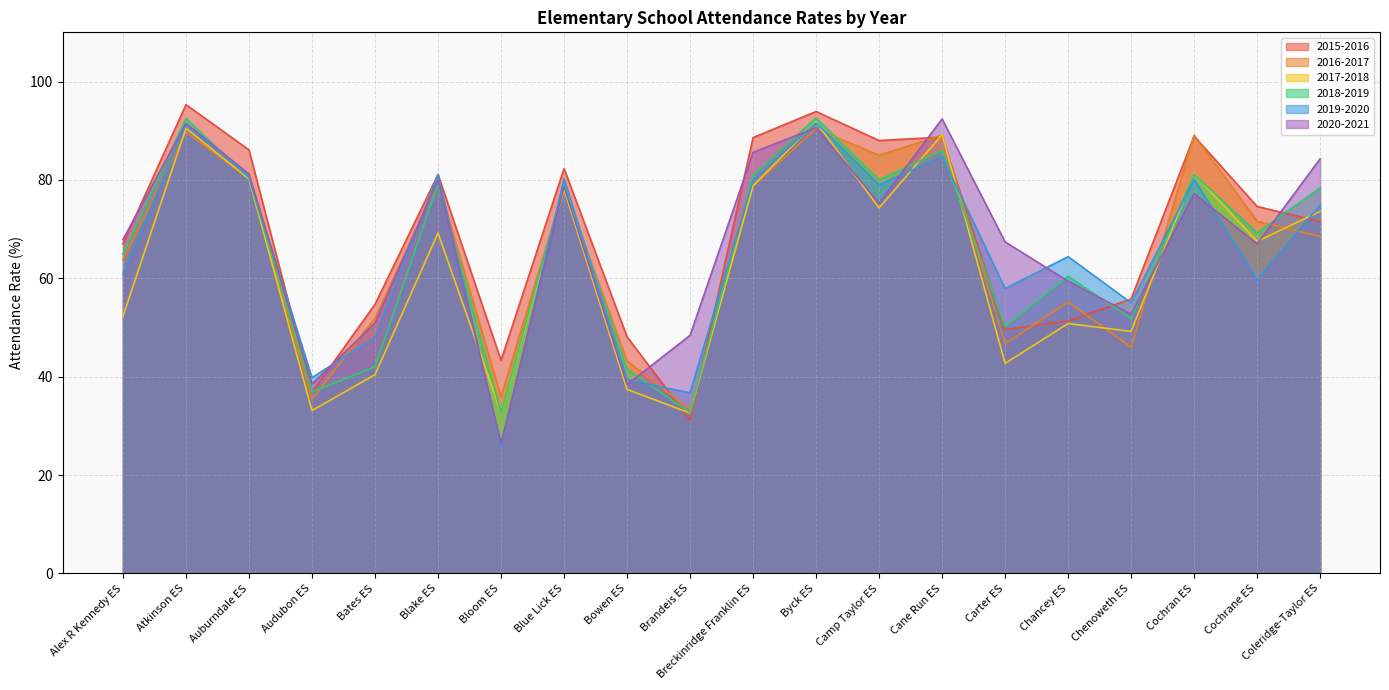

Does the chart display data point markers on the line(s)?

No